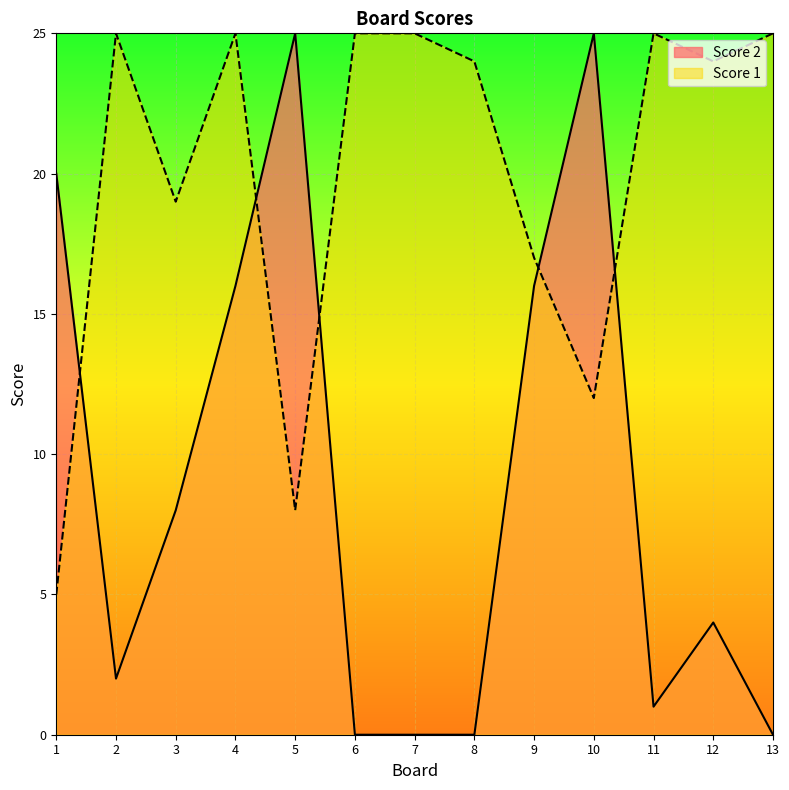

How many times do Score 1 and Score 2 cross each other?

5